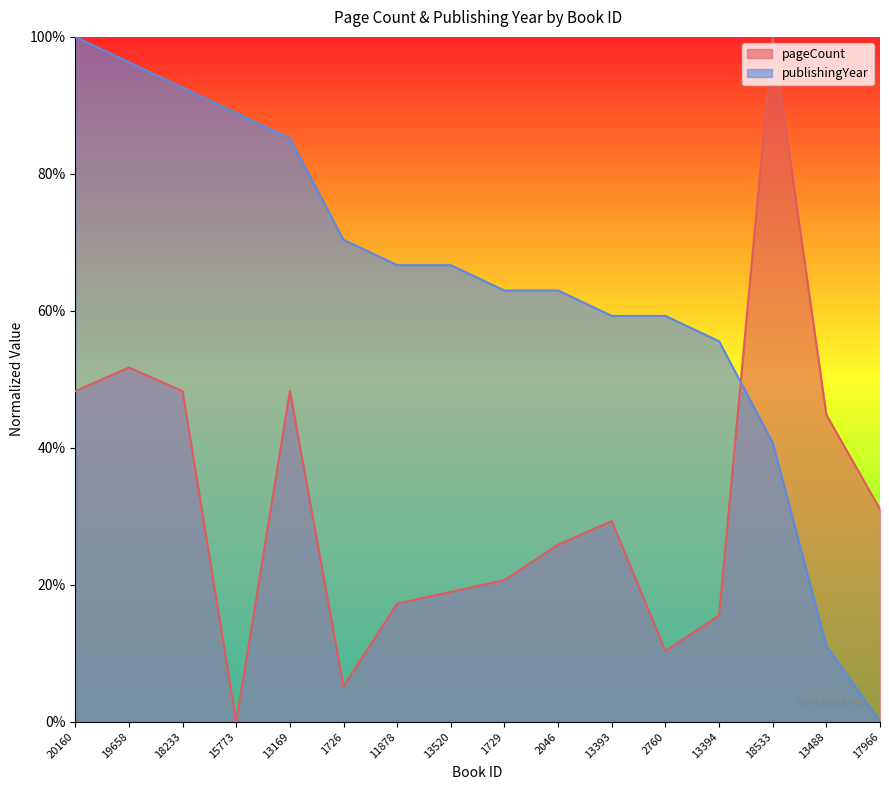

What is the difference between the pageCount values at 11878 and 13394?

1.7